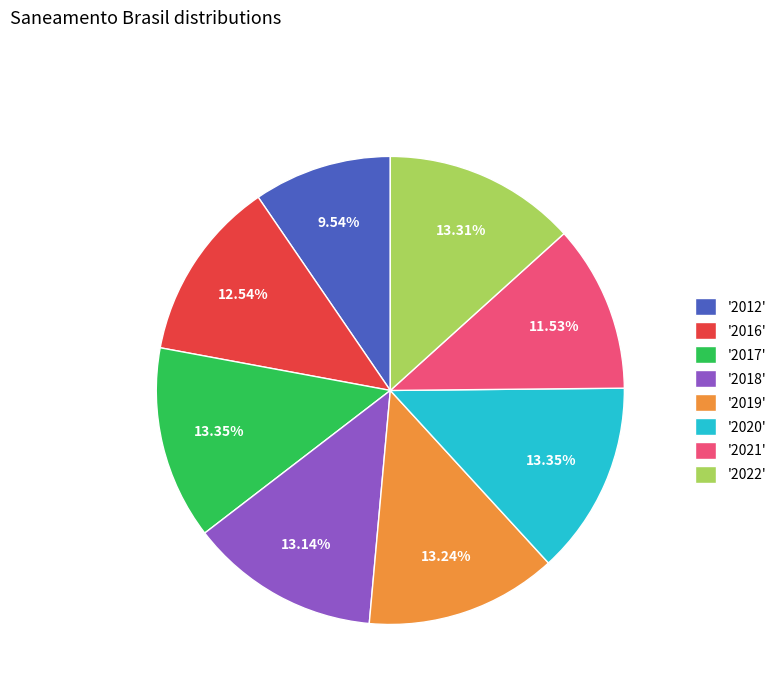

Is the sum of '2020' and '2022' greater than half?

No